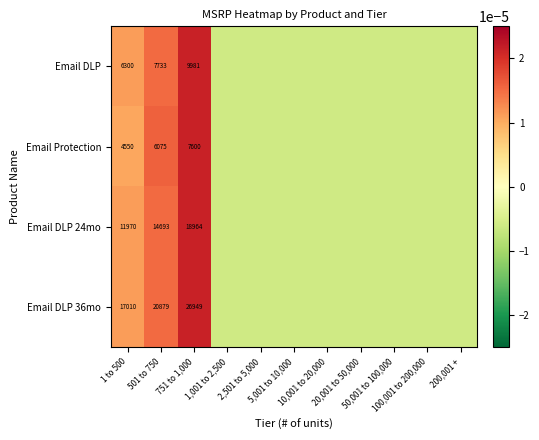

True or false: Email Protection has a value of -0.0 at 100,001 to 200,000.

False